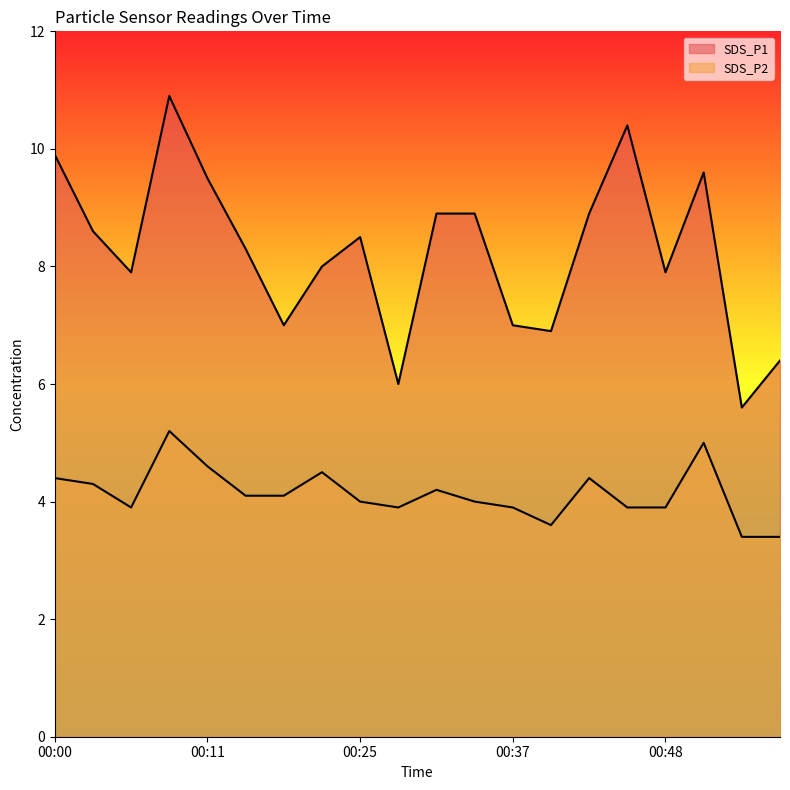

True or false: SDS_P2 and SDS_P1 intersect in this chart.

False